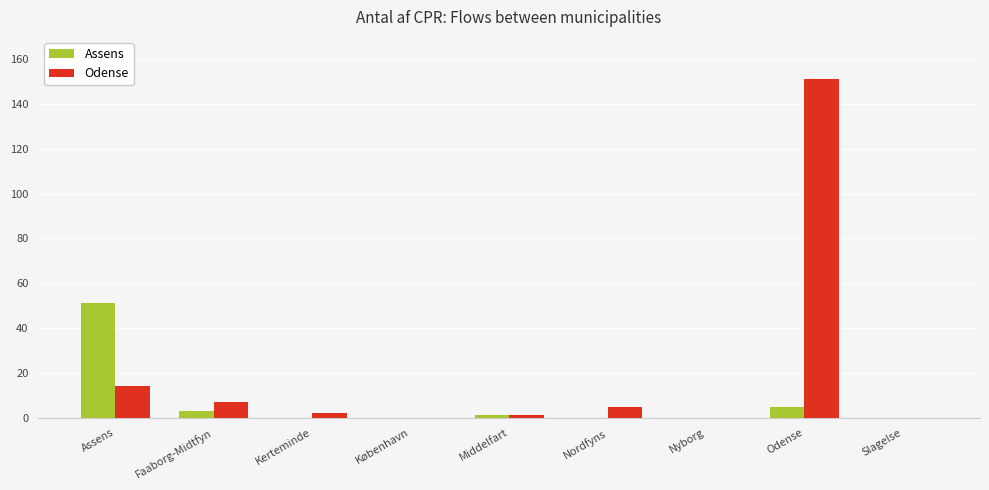

What is the maximum value shown in the chart?

151